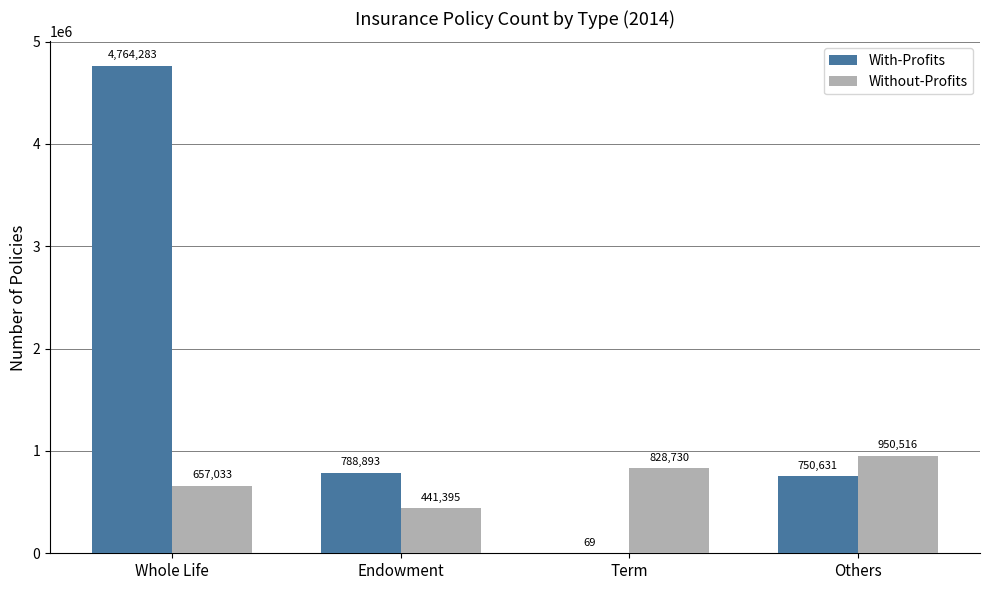

True or false: Without-Profits has a value of 753311 at Endowment.

False